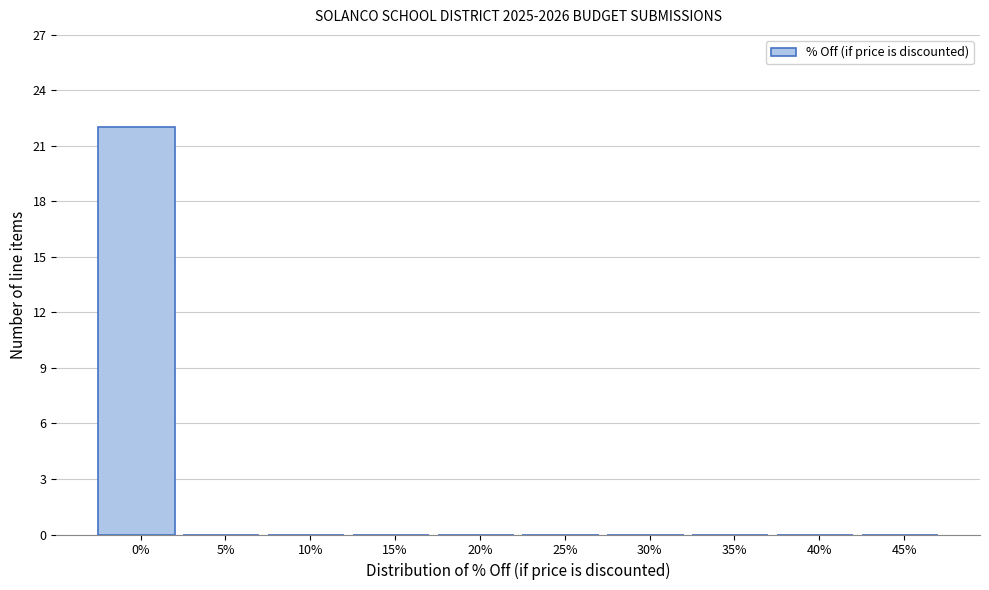

Reading left to right, extract all data points from this chart.

0%=22	5%=0	10%=0	15%=0	20%=0	25%=0	30%=0	35%=0	40%=0	45%=0